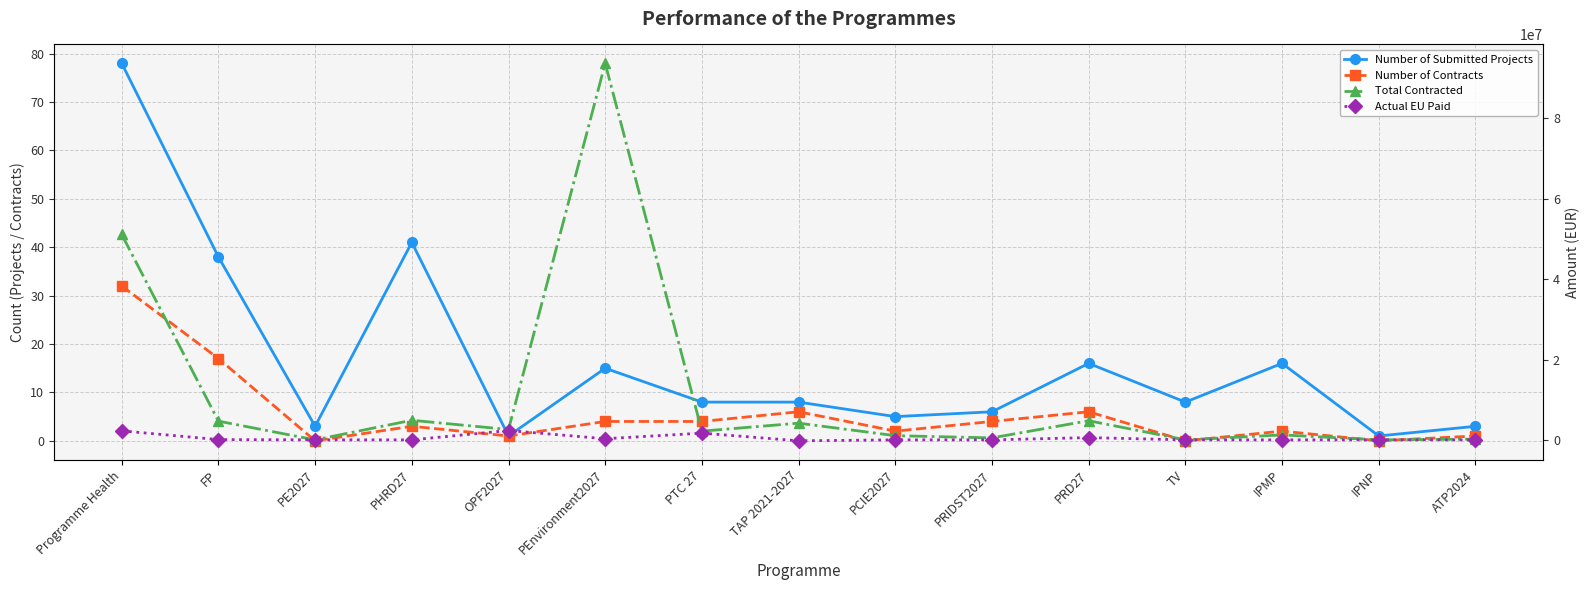

Reading right to left, transcribe all the data shown in this chart.

Number of Submitted Projects: ATP2024=3.0	IPNP=1.0	IPMP=16.0	TV=8.0	PRD27=16.0	PRIDST2027=6.0	PCIE2027=5.0	TAP 2021-2027=8.0	PTC 27=8.0	PEnvironment2027=15.0	OPF2027=1.0	PHRD27=41.0	PE2027=3.0	FP=38.0	Programme Health=78.0
Number of Contracts: ATP2024=1.0	IPNP=0.0	IPMP=2.0	TV=0.0	PRD27=6.0	PRIDST2027=4.0	PCIE2027=2.0	TAP 2021-2027=6.0	PTC 27=4.0	PEnvironment2027=4.0	OPF2027=1.0	PHRD27=3.0	PE2027=0.0	FP=17.0	Programme Health=32.0
Total Contracted: ATP2024=173529.4	IPNP=0.0	IPMP=1233338.3	TV=0.0	PRD27=4763024.4	PRIDST2027=490840.2	PCIE2027=1037922.5	TAP 2021-2027=4154181.4	PTC 27=2169281.1	PEnvironment2027=93721591.3	OPF2027=2578956.2	PHRD27=4875168.1	PE2027=0.0	FP=4661779.9	Programme Health=51124094.4
Actual EU Paid: ATP2024=0.0	IPNP=0.0	IPMP=0.0	TV=0.0	PRD27=554493.1	PRIDST2027=0.0	PCIE2027=0.0	TAP 2021-2027=-238204.5	PTC 27=1671323.8	PEnvironment2027=277970.7	OPF2027=2319220.0	PHRD27=0.0	PE2027=0.0	FP=66390.0	Programme Health=2241232.1